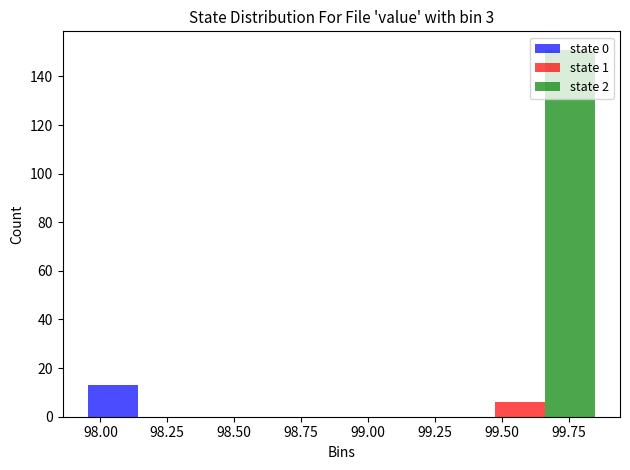

Reading left to right, list every range on the x-axis with the height of the bar of each series over it. Neither the bar edges nor the heights are printed on the chart, so give them approximately, as read against the axes.

97.90 to 98.55: state 0=14	state 1=0	state 2=0
98.55 to 99.25: state 0=0	state 1=0	state 2=0
99.25 to 99.90: state 0=0	state 1=6	state 2=152